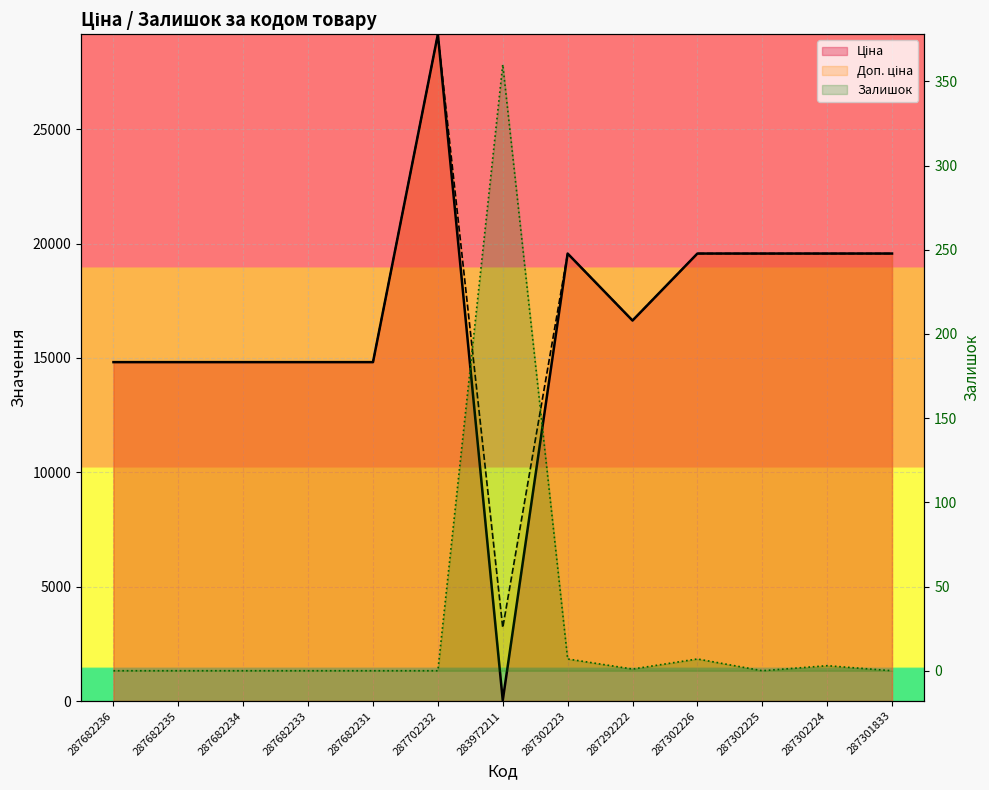

Is the value of Доп. ціна at 287682233 greater than the value of Ціна at 283972211?

Yes